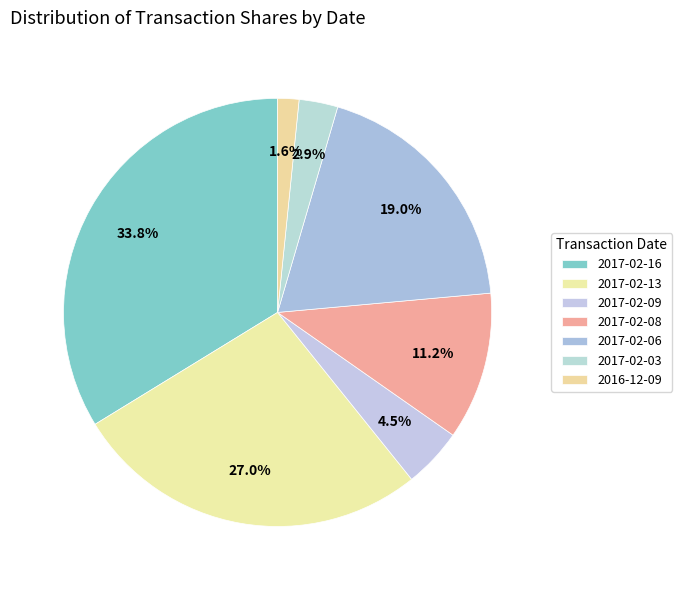

Count the number of slices in the pie.

7